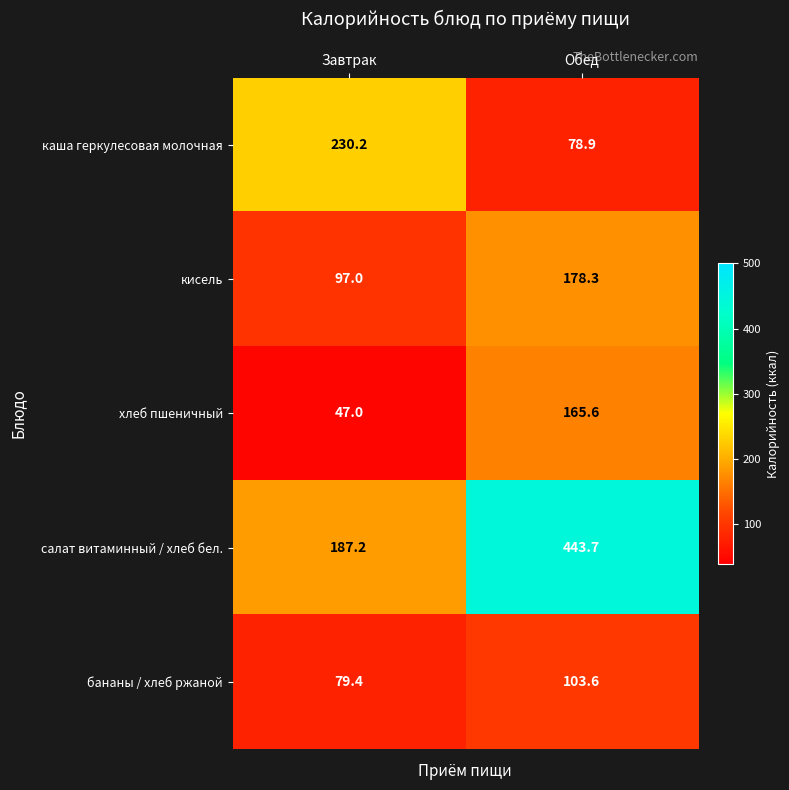

Rank the series at Обед from lowest to highest value.

каша геркулесовая молочная, бананы / хлеб ржаной, хлеб пшеничный, кисель, салат витаминный / хлеб бел.